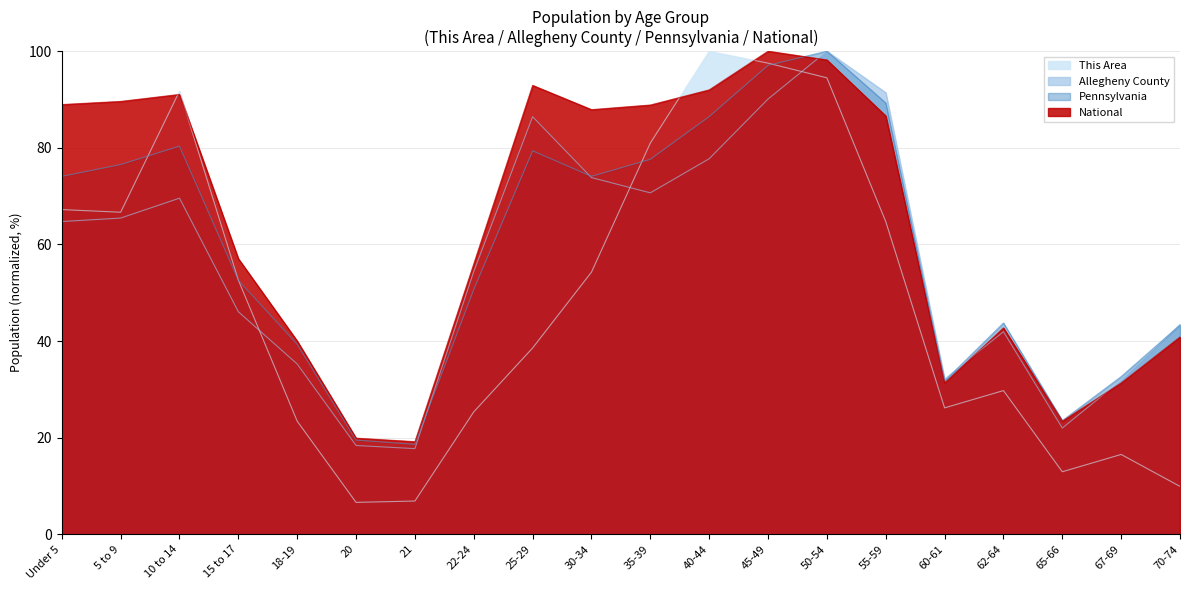

How many intersections are there between National and Allegheny County?

3